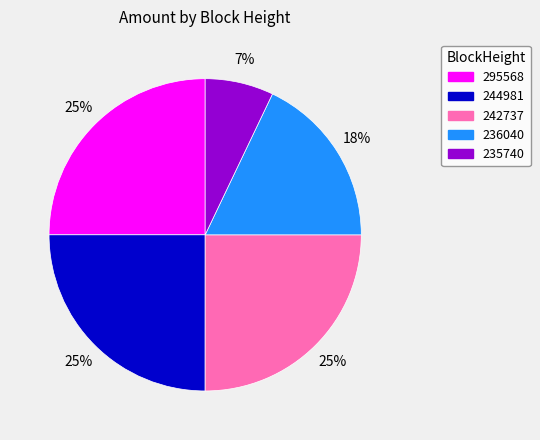

To the nearest percent, what is the difference between the 236040 and 235740 slice percentages?

11%